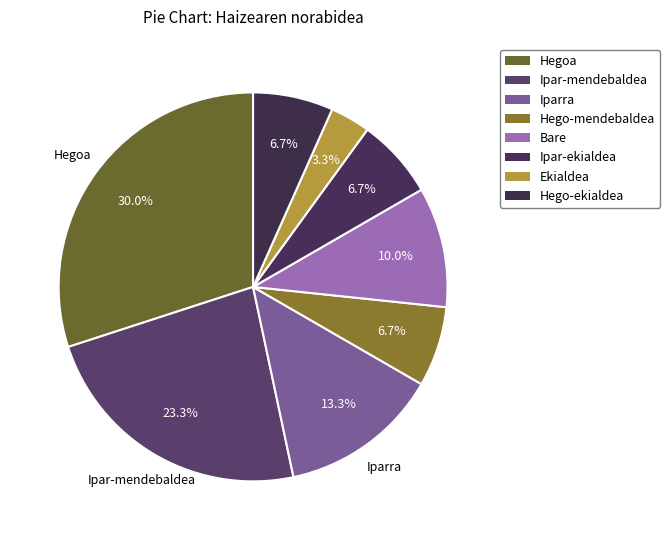

Does Ipar-ekialdea account for over 50% of the chart?

No